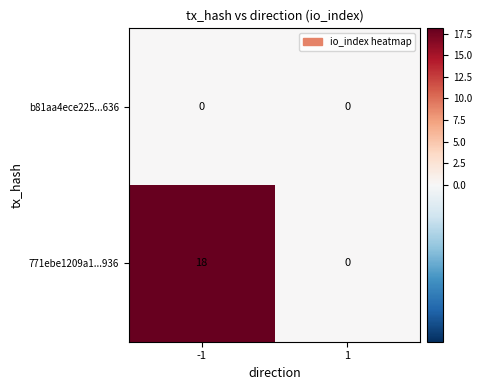

The value of b81aa4ece225...636 at 1 is 0. True or false?

True